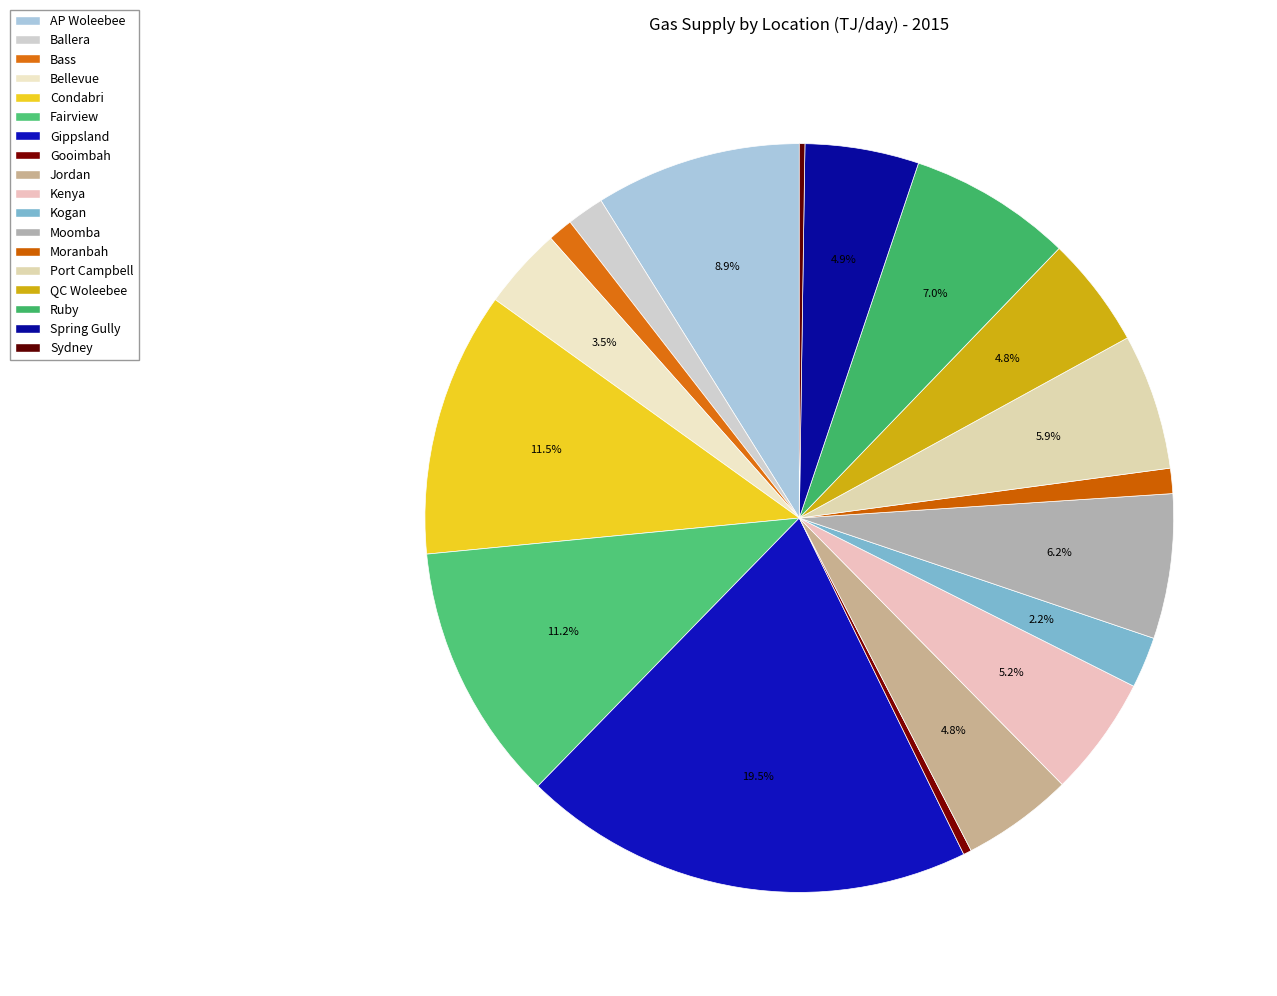

To the nearest percent, what is the difference between the largest and smallest slice percentages?

19%